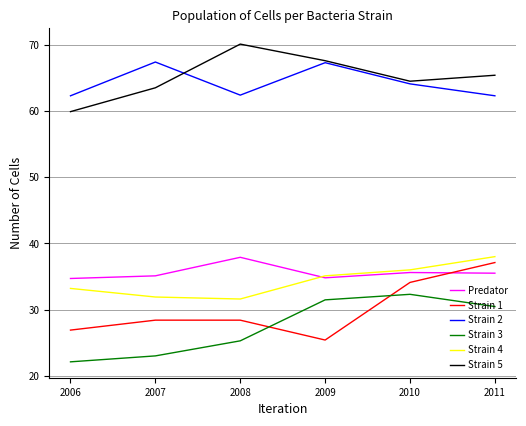

How many interior local valleys does the Strain 4 series have?

1